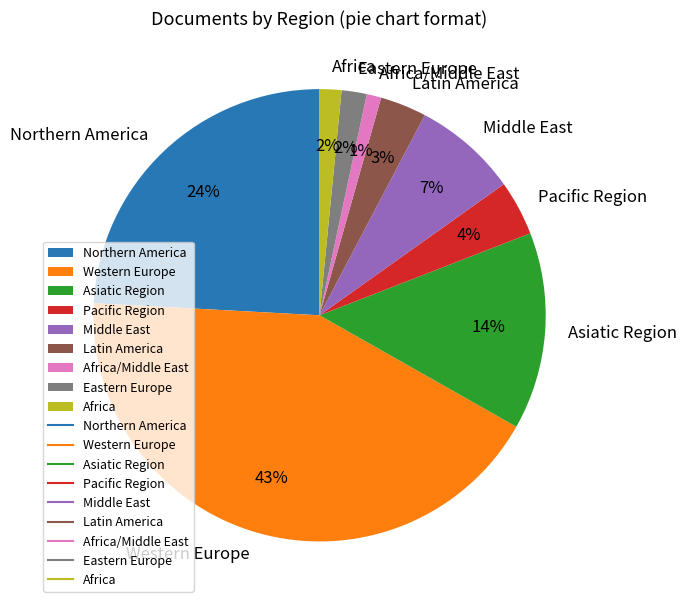

The Middle East slice represents 7% of the pie. True or false?

True